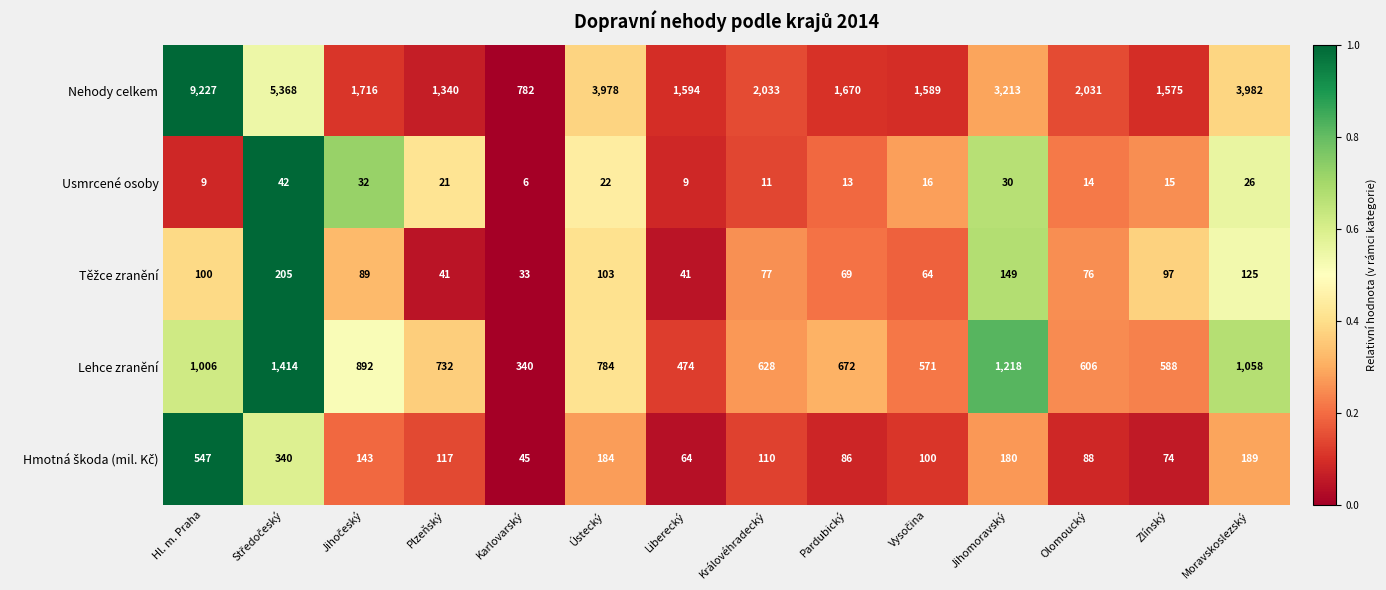

What is the difference between the maximum and minimum values in the Usmrcené osoby series?

36